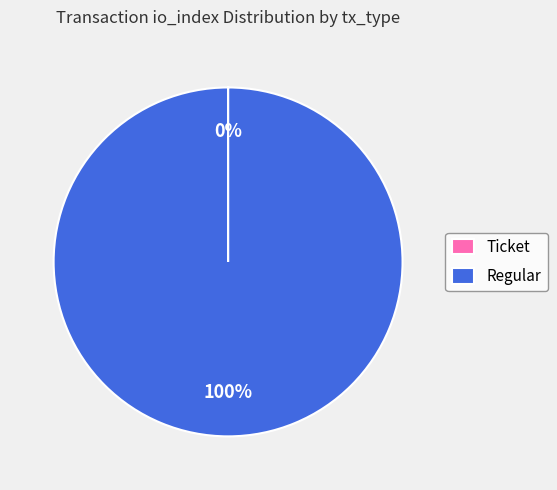

Is Regular the majority of the pie?

Yes